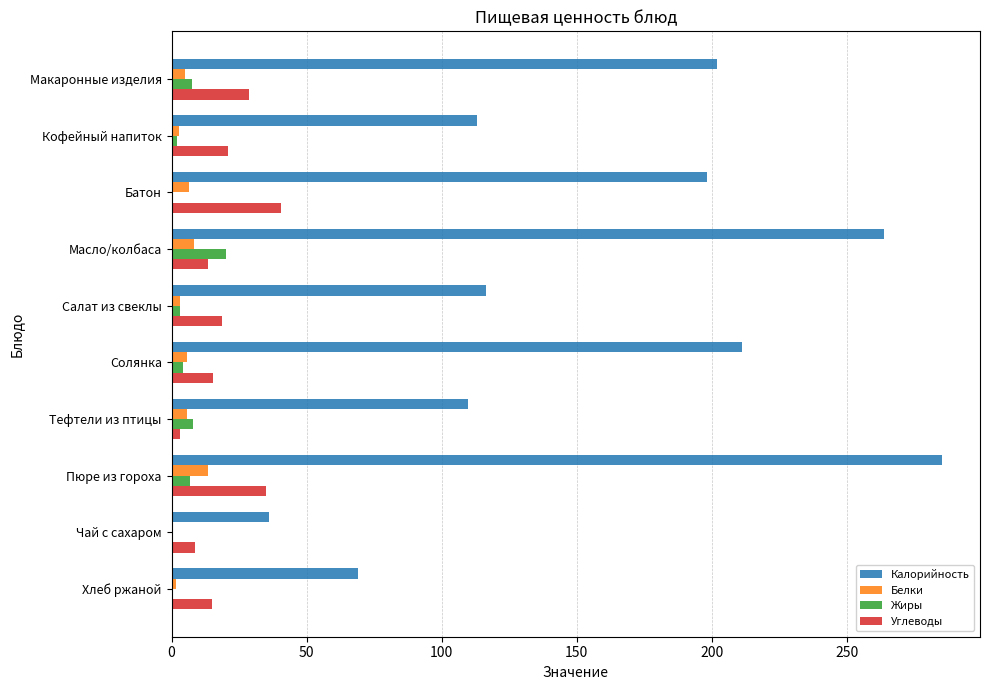

At which category does the chart reach its peak across all series?

Пюре из гороха